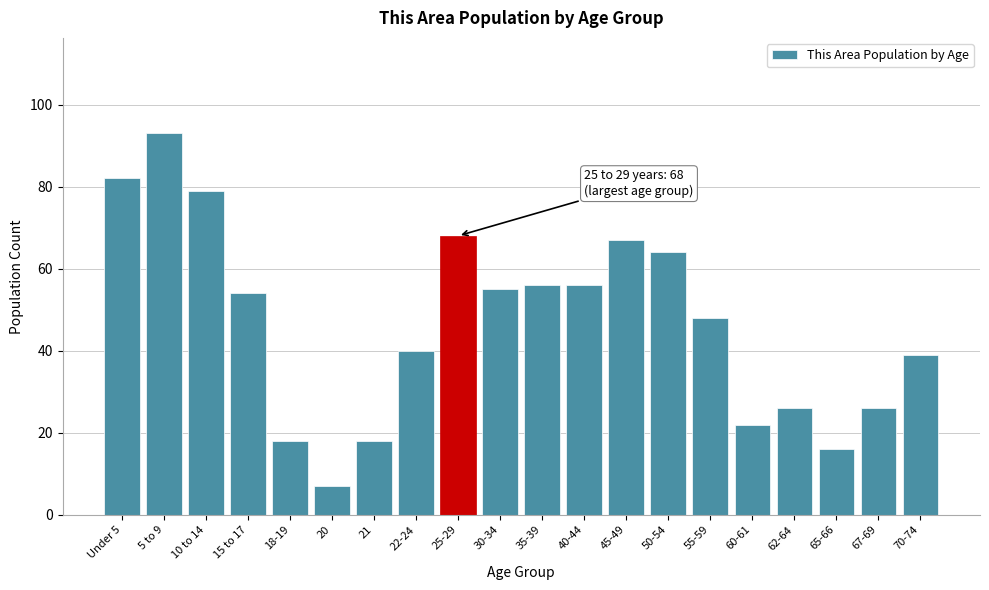

Reading left to right, list all the values displayed in this chart.

82	93	79	54	18	7	18	40	68	55	56	56	67	64	48	22	26	16	26	39